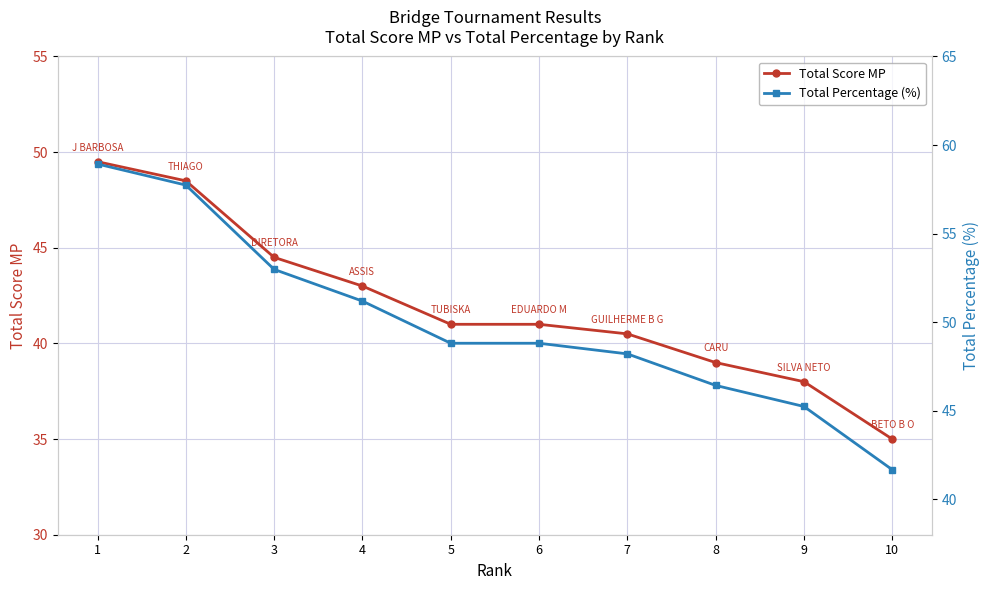

At how many categories does at least one series exceed 52?

3